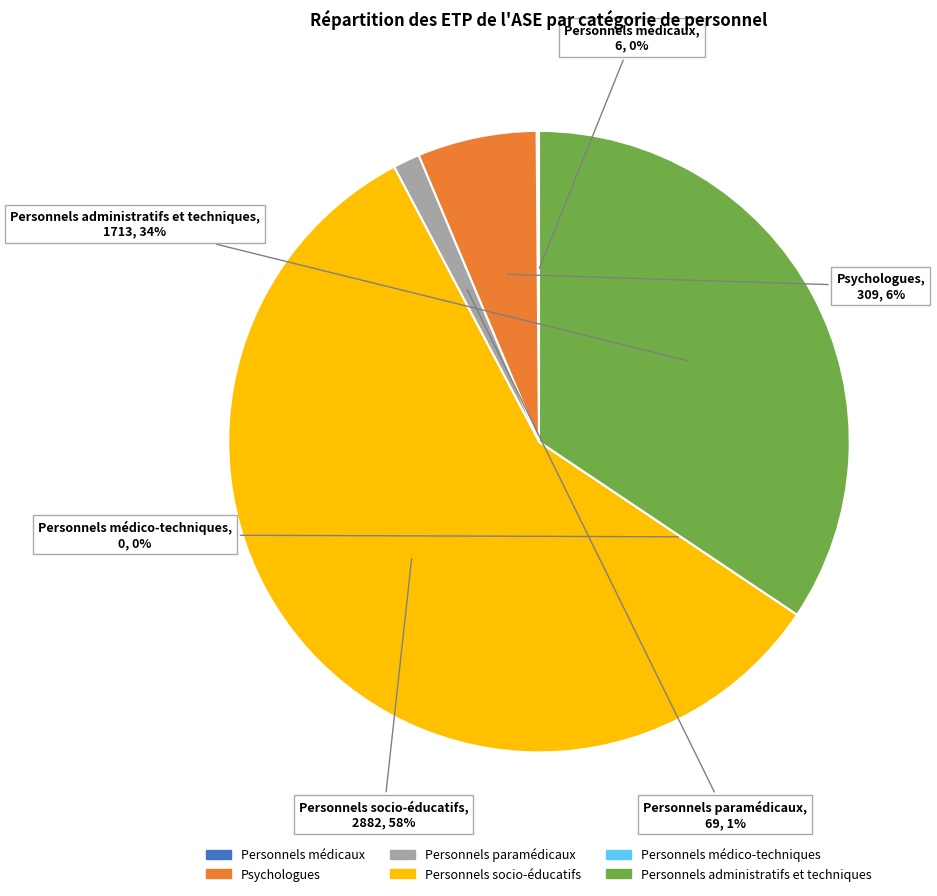

How many slices are in this pie chart?

6